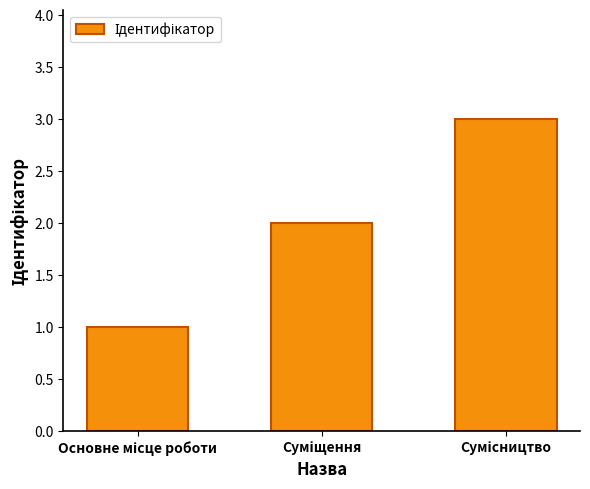

What is the sum of all values?

6